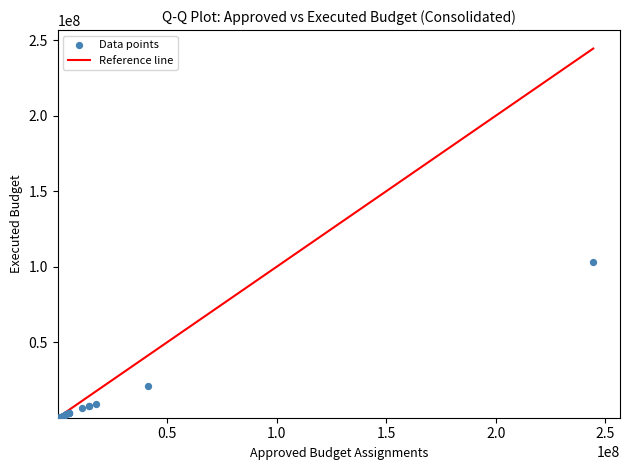

What Y value in the scatter plot is closest to 51649072?

21018465.5